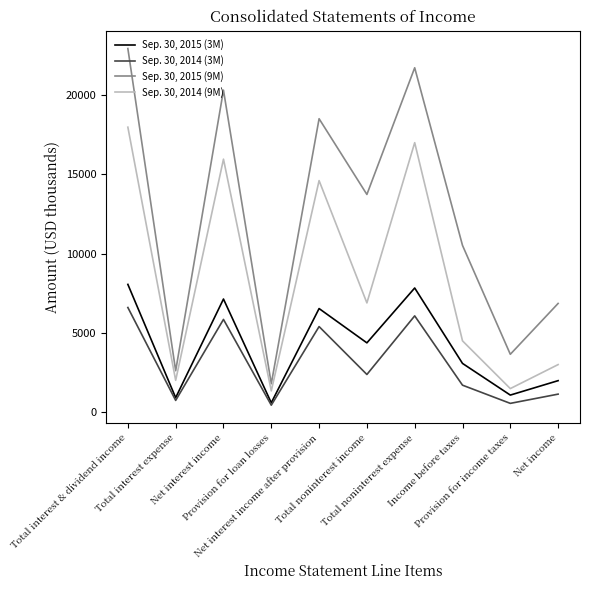

What is the difference between the Sep. 30, 2015 (9M) values at Total interest & dividend income and Net interest income after provision?

4420